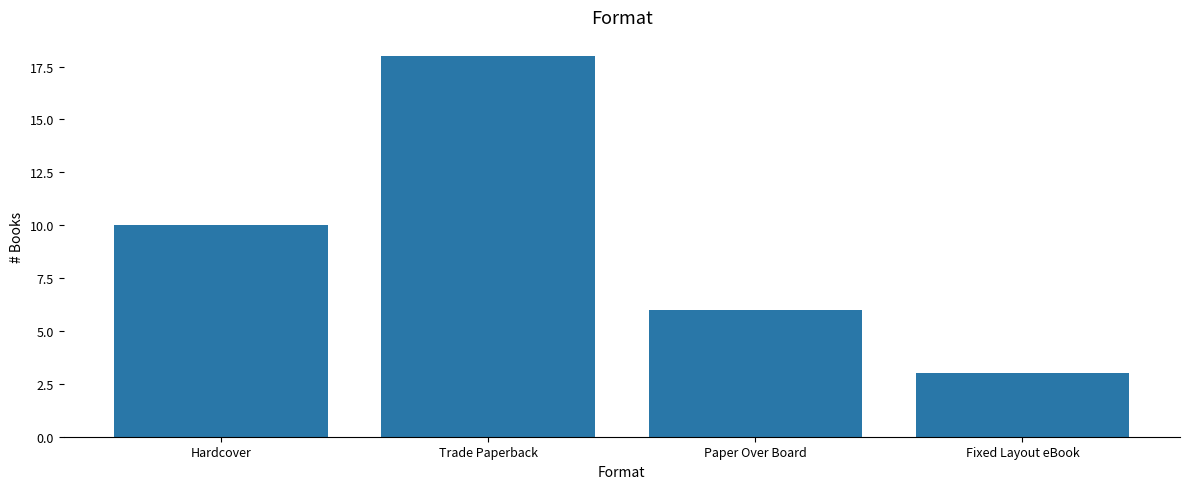

Rank the categories by value from highest to lowest.

Trade Paperback, Hardcover, Paper Over Board, Fixed Layout eBook